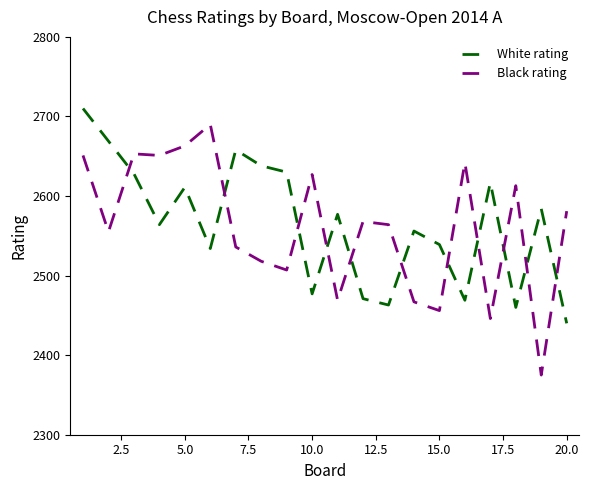

Count the number of categories in the chart.

20